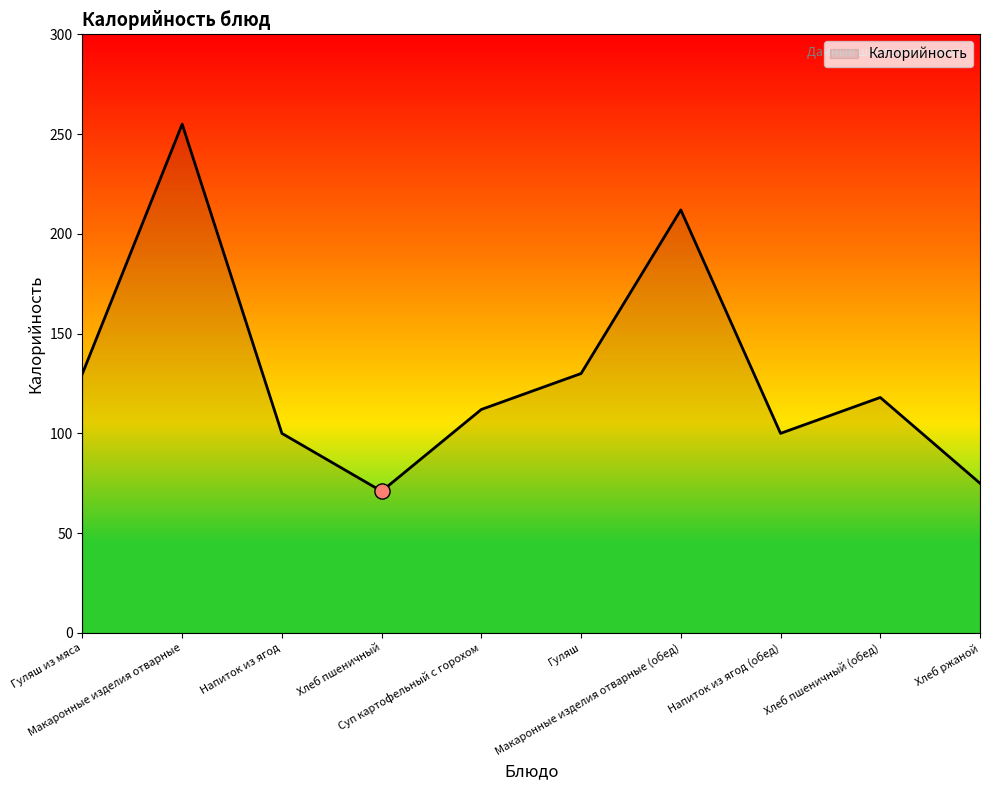

Approximately how many times larger is the value at Макаронные изделия отварные (обед) compared to Гуляш?

1.6